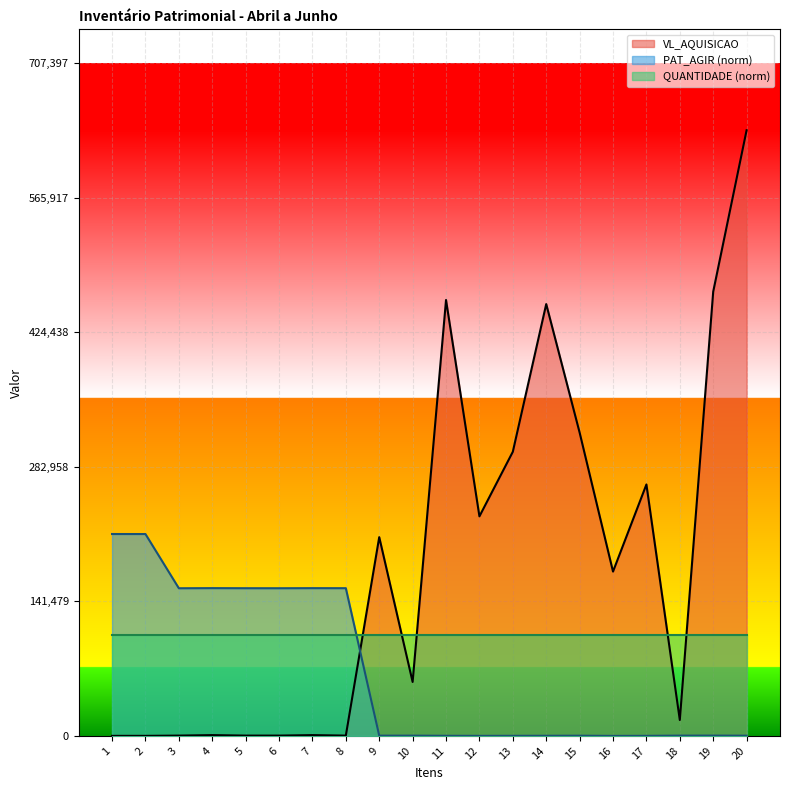

Which series has the largest total across all categories?

VL_AQUISICAO